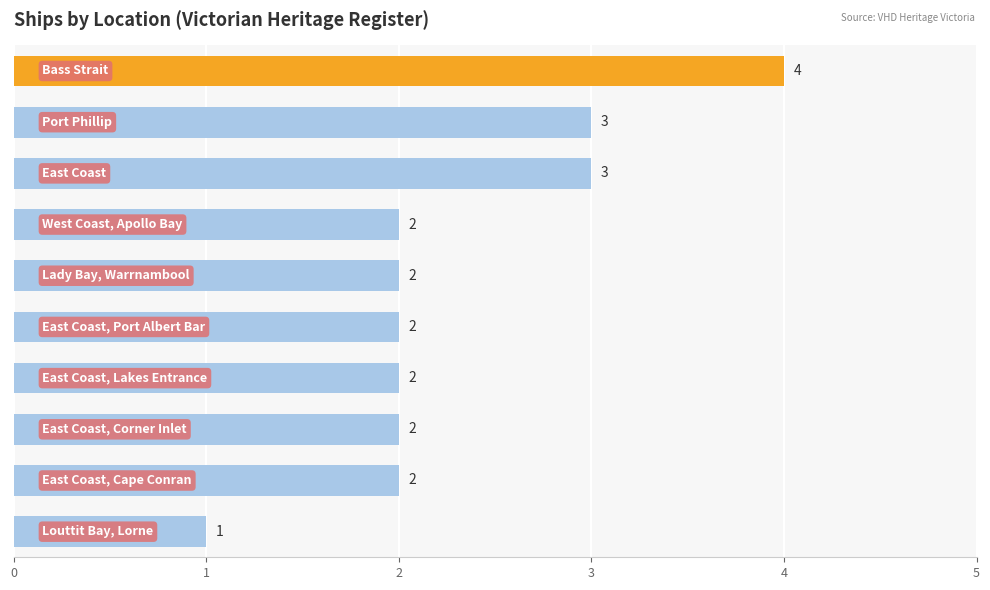

What is the greatest value displayed?

4